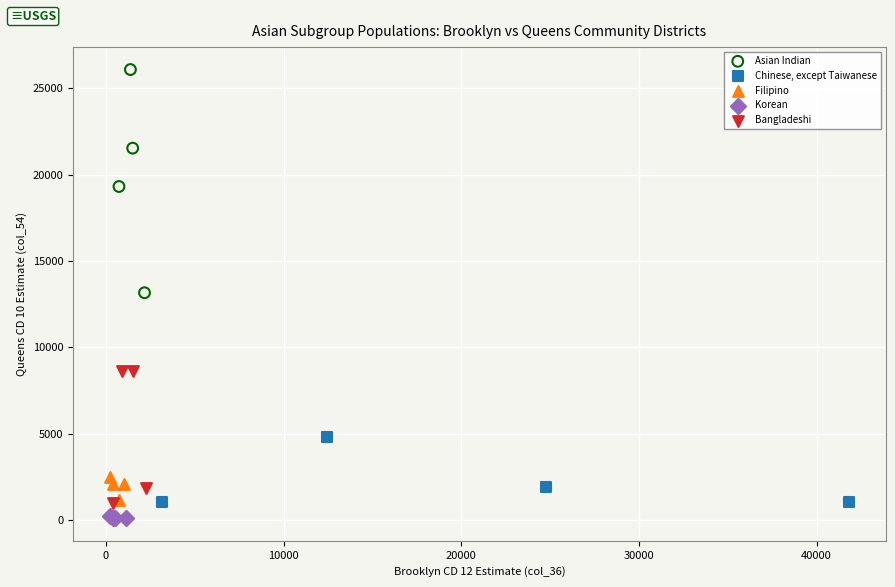

Which series reaches the maximum Y coordinate?

Asian Indian